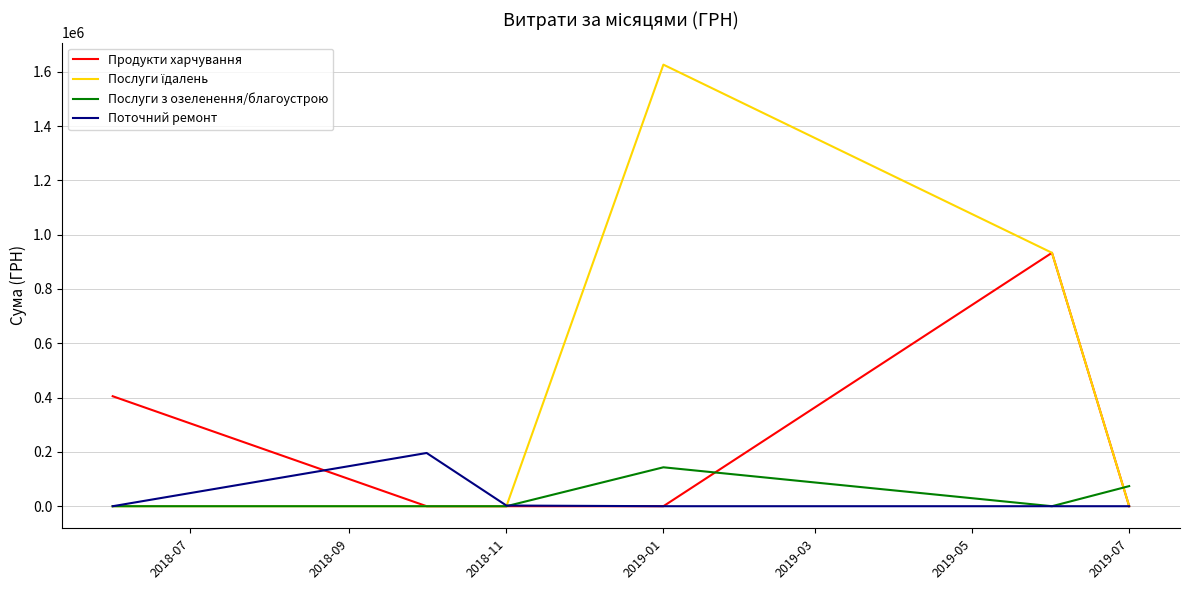

What is the average value of the Послуги з озеленення/благоустрою series?

36222.2